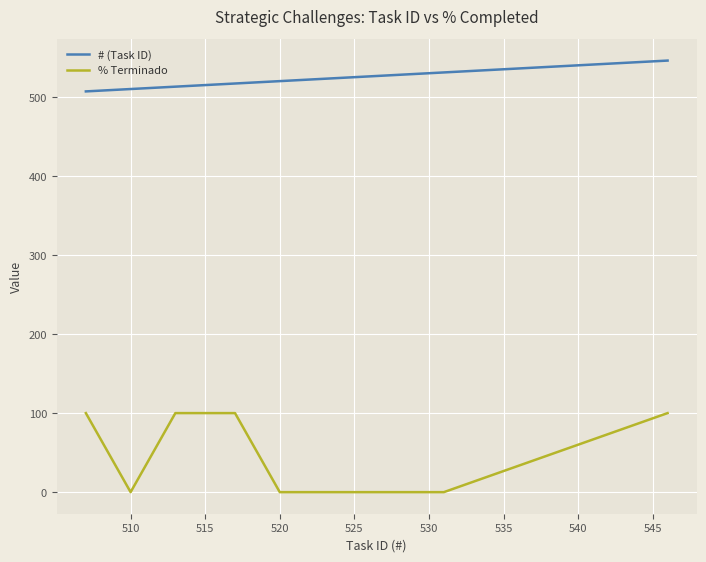

Which series has the widest spread of values?

% Terminado